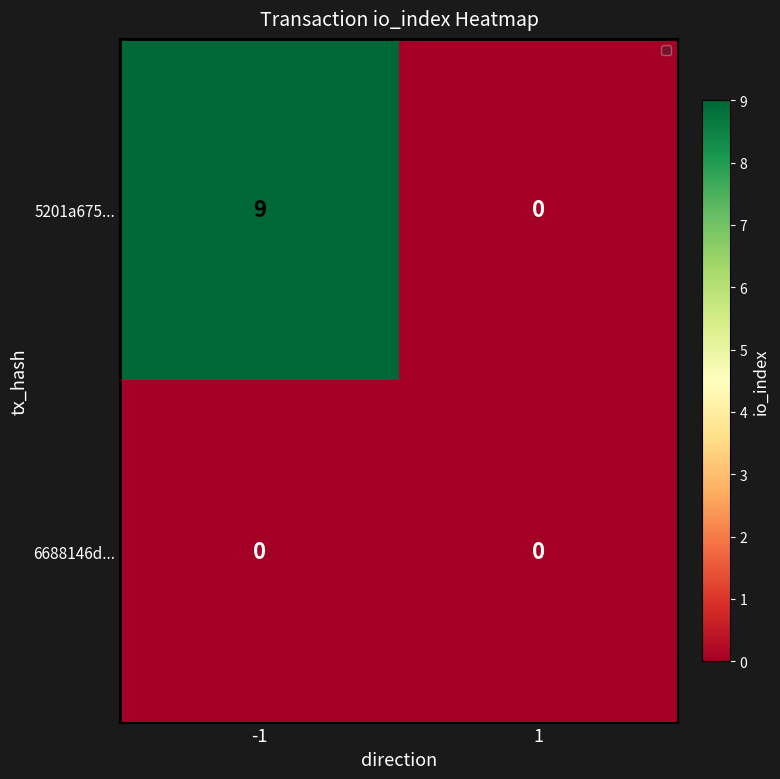

Is it true that 5201a675... equals -4 at 1?

False